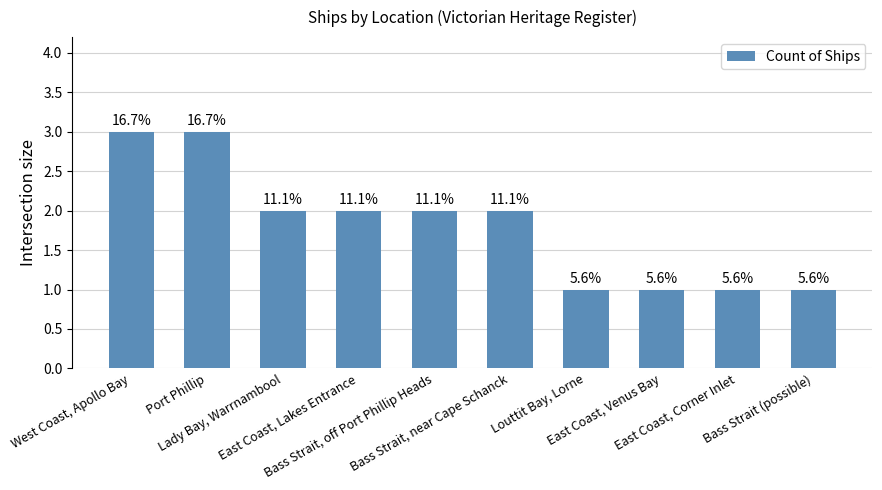

List the labels in order of value, smallest first.

Louttit Bay, Lorne, East Coast, Venus Bay, East Coast, Corner Inlet, Bass Strait (possible), Lady Bay, Warrnambool, East Coast, Lakes Entrance, Bass Strait, off Port Phillip Heads, Bass Strait, near Cape Schanck, West Coast, Apollo Bay, Port Phillip